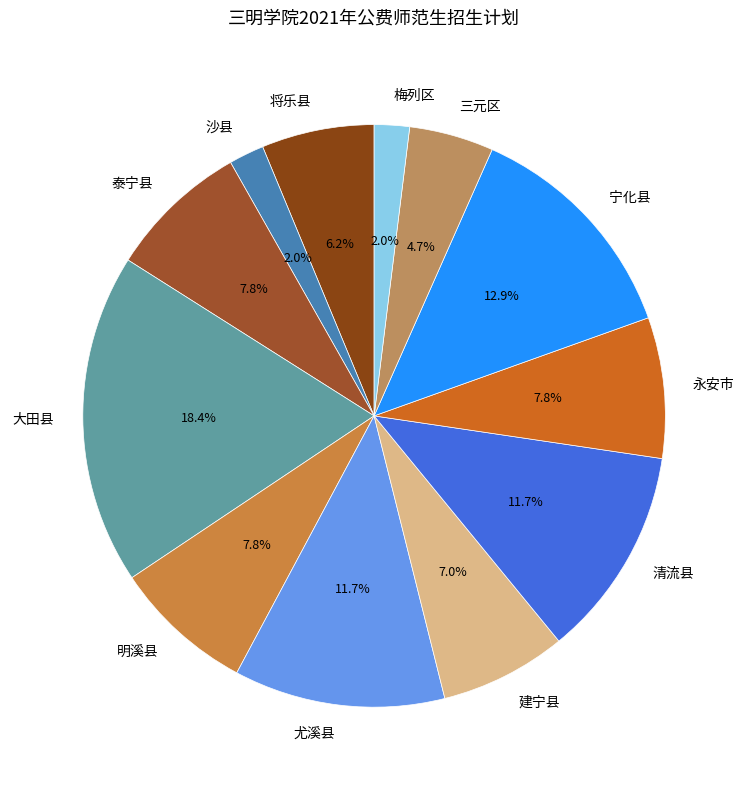

What percentage is NOT represented by 清流县?

88.3%